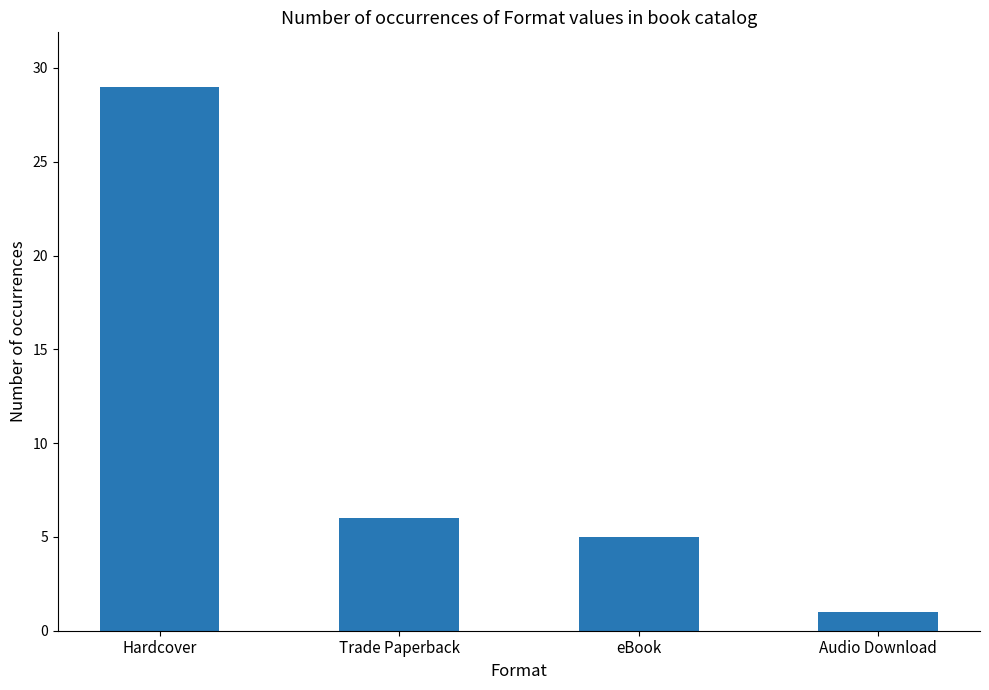

What is the difference between the values at eBook and Audio Download?

4